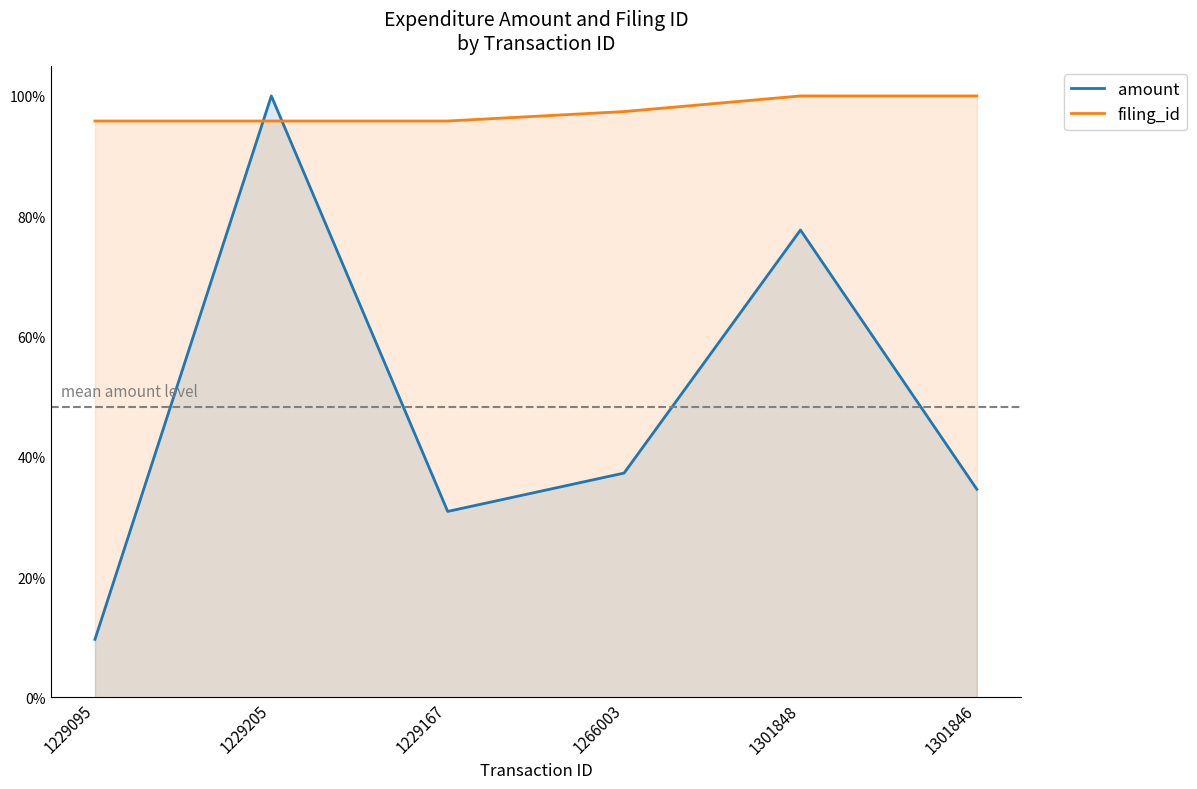

Where do amount and filing_id first cross each other?

1229095 and 1229205